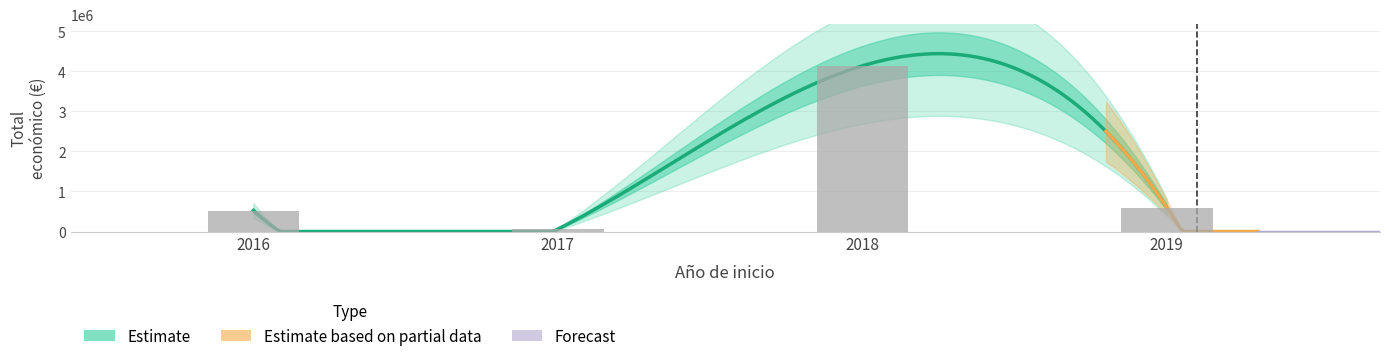

What is the label of the 7th bar from the left?

2017